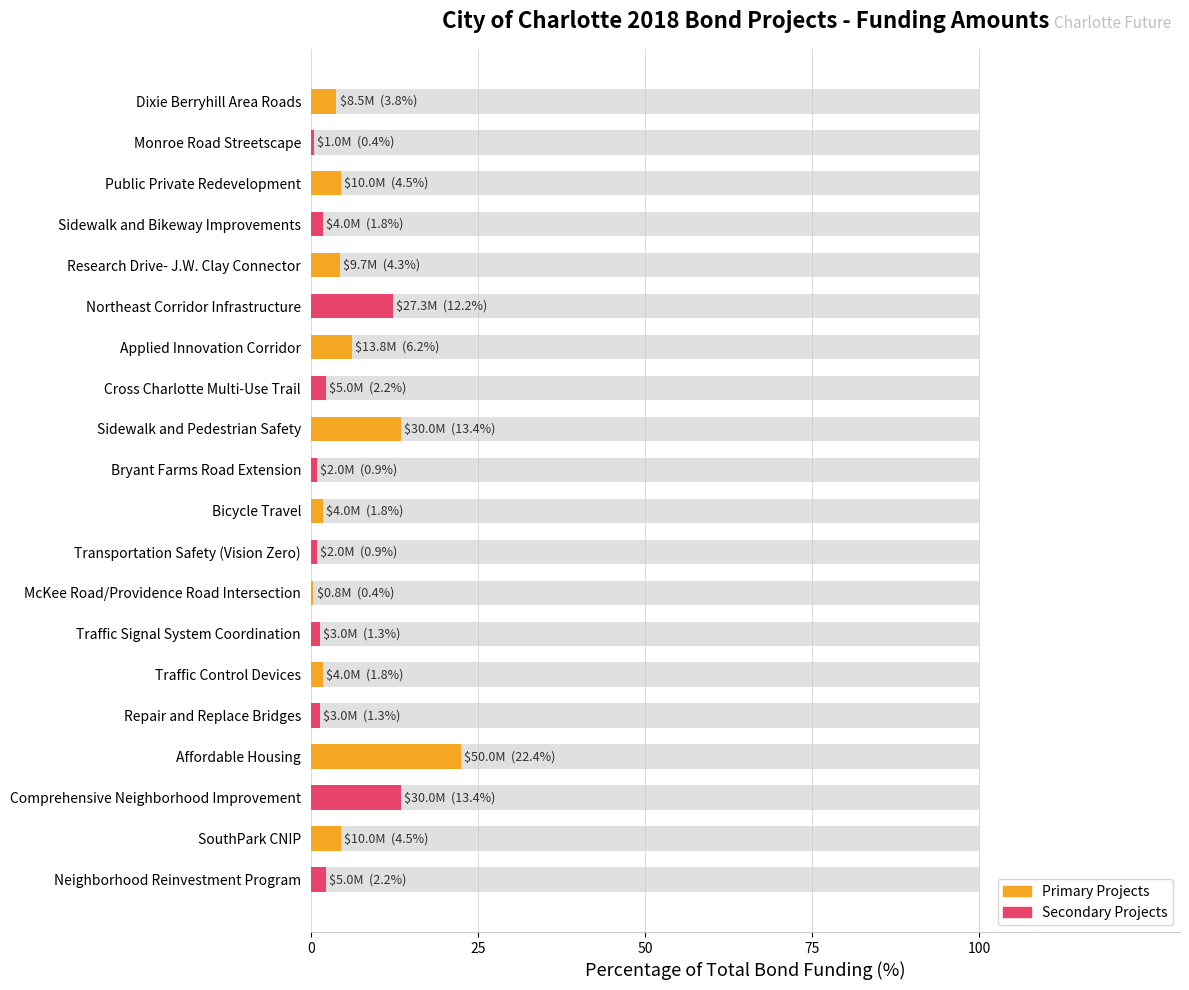

The chart shows a value of 1.9 at Traffic Signal System Coordination. True or false?

False